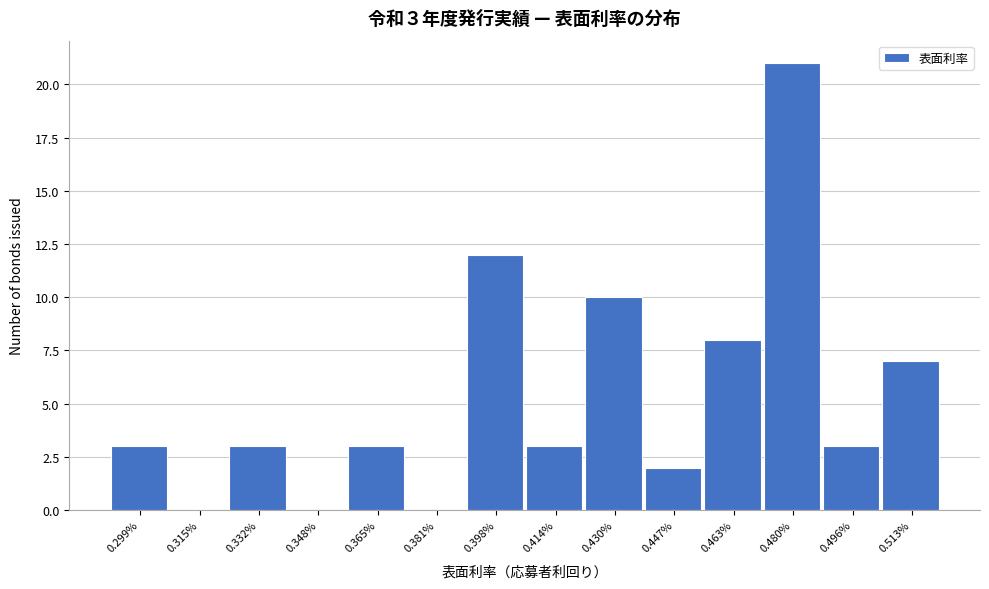

Reading left to right, extract all data points from this chart.

0.299%=3	0.315%=0	0.332%=3	0.348%=0	0.365%=3	0.381%=0	0.398%=12	0.414%=3	0.430%=10	0.447%=2	0.463%=8	0.480%=21	0.496%=3	0.513%=7